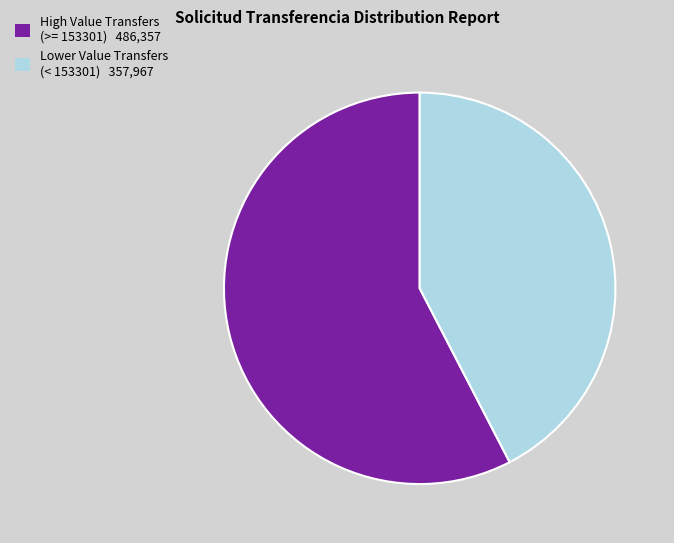

Does any single category account for the majority?

Yes